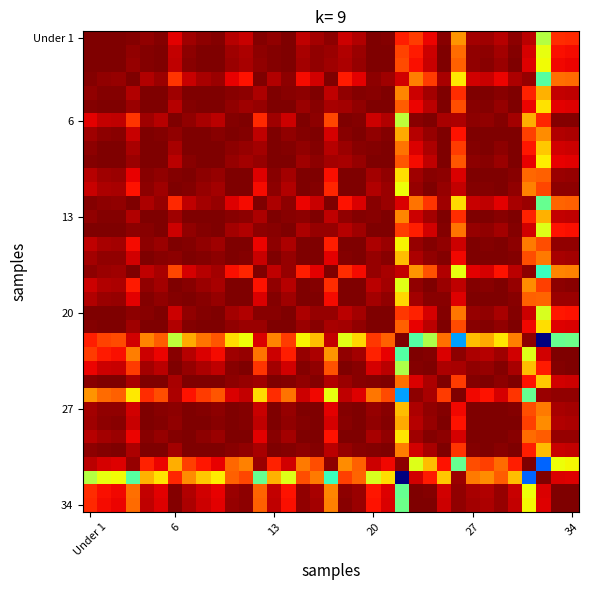

Which category has the lowest value across all series?

32